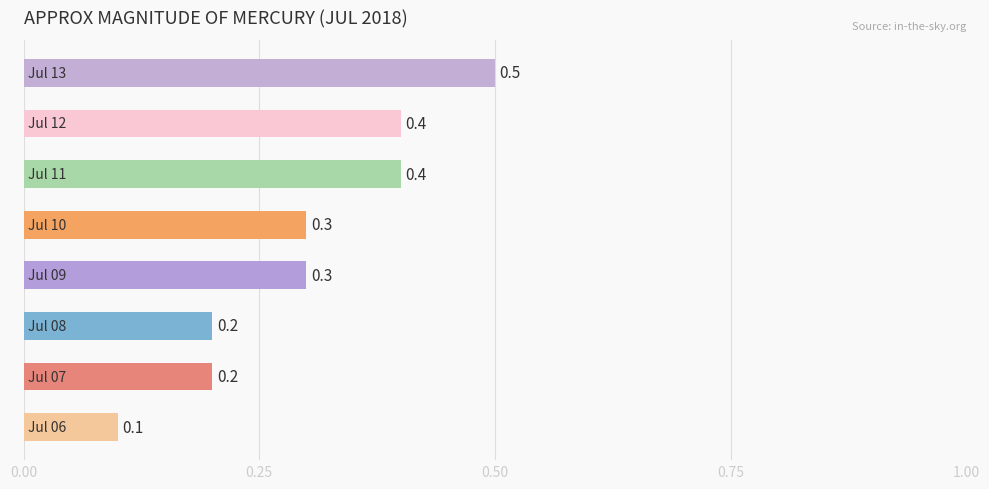

What is the sum of all values?

2.4